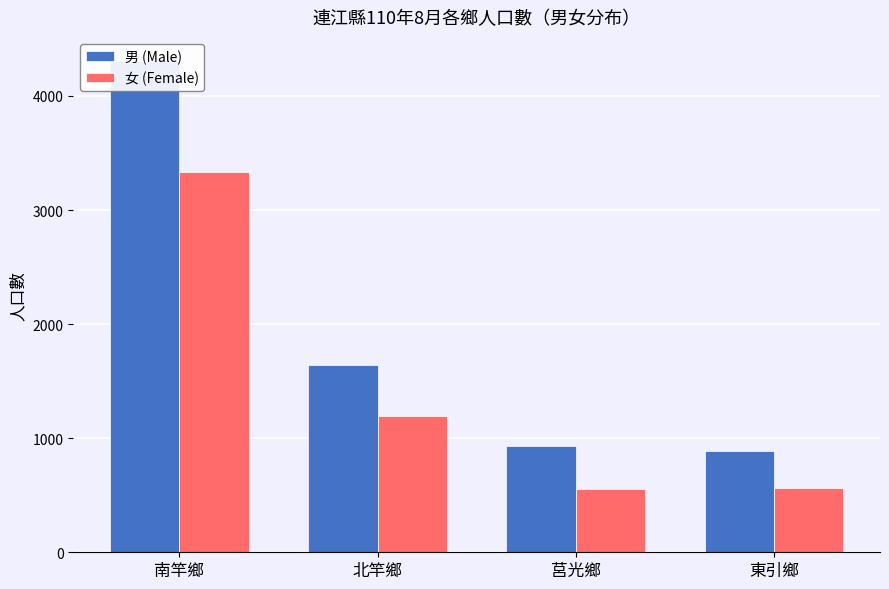

Rank the categories by 女 (Female) value from lowest to highest.

莒光鄉, 東引鄉, 北竿鄉, 南竿鄉